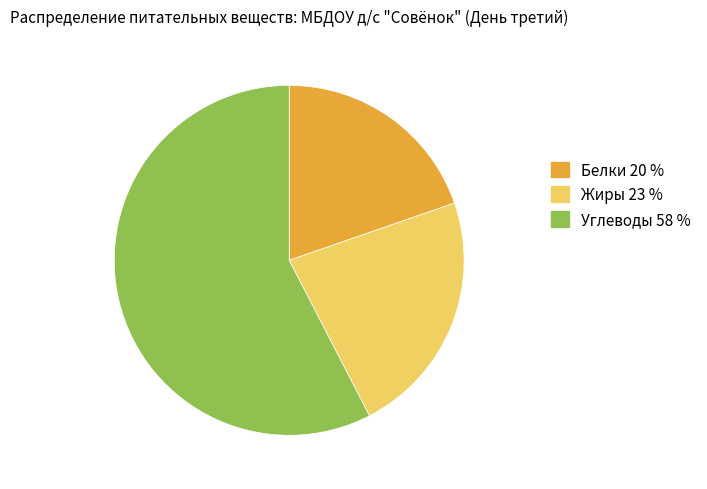

Is the sum of Углеводы and Жиры greater than half?

Yes